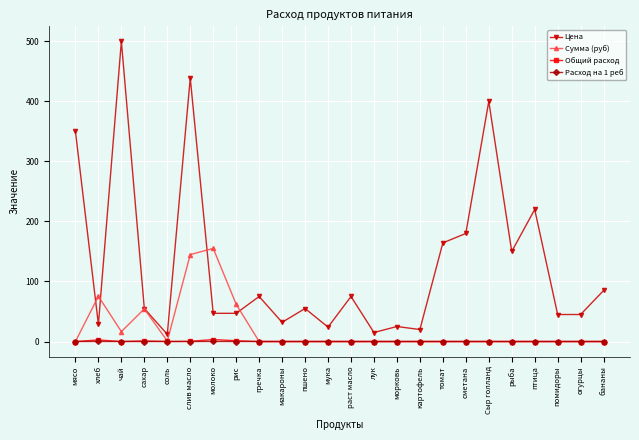

At which category is the sum across all series the highest?

слив масло